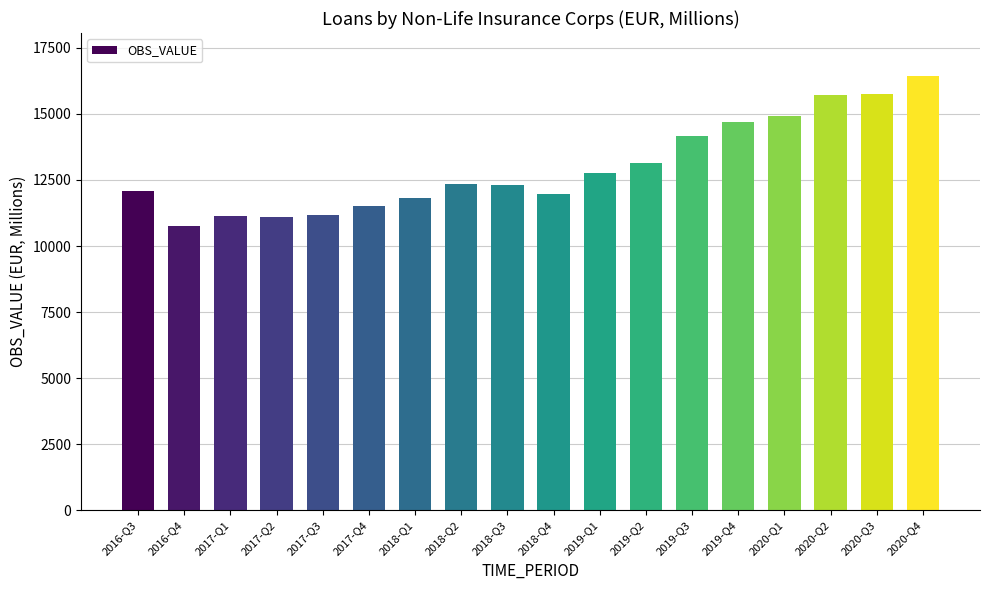

The chart shows a value of 19744.4 at 2017-Q4. True or false?

False